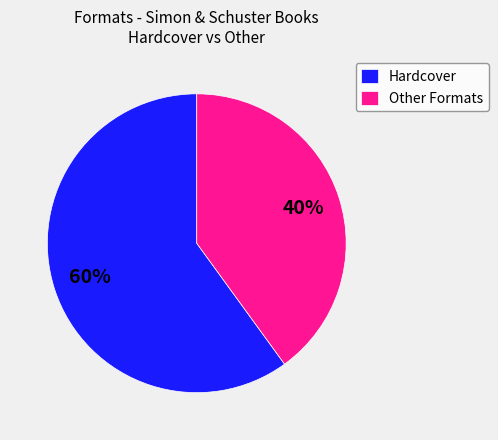

Which slice is the smallest?

Other Formats